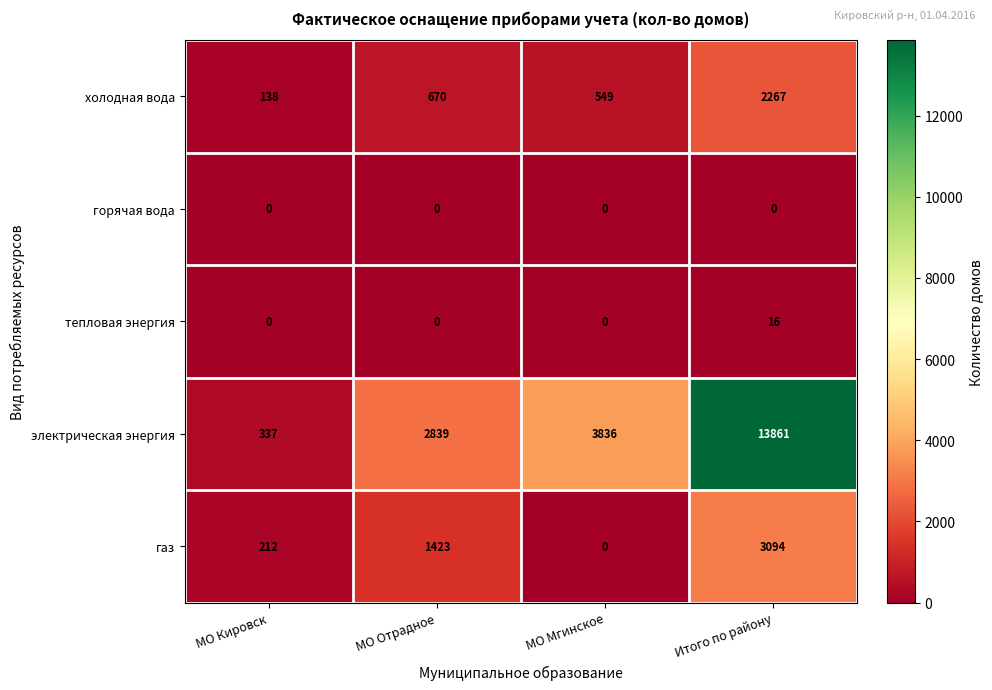

Reading left to right, what are all the values shown in this chart?

холодная вода: МО Кировск=138	МО Отрадное=670	МО Мгинское=549	Итого по району=2267
горячая вода: МО Кировск=0	МО Отрадное=0	МО Мгинское=0	Итого по району=0
тепловая энергия: МО Кировск=0	МО Отрадное=0	МО Мгинское=0	Итого по району=16
электрическая энергия: МО Кировск=337	МО Отрадное=2839	МО Мгинское=3836	Итого по району=13861
газ: МО Кировск=212	МО Отрадное=1423	МО Мгинское=0	Итого по району=3094